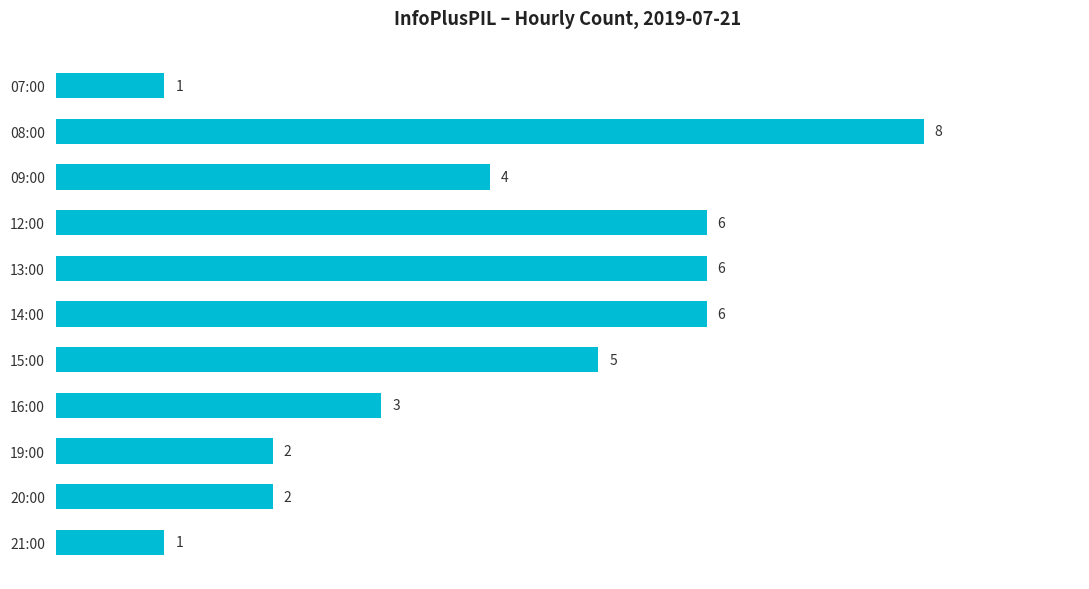

What is the minimum value shown in the chart?

1